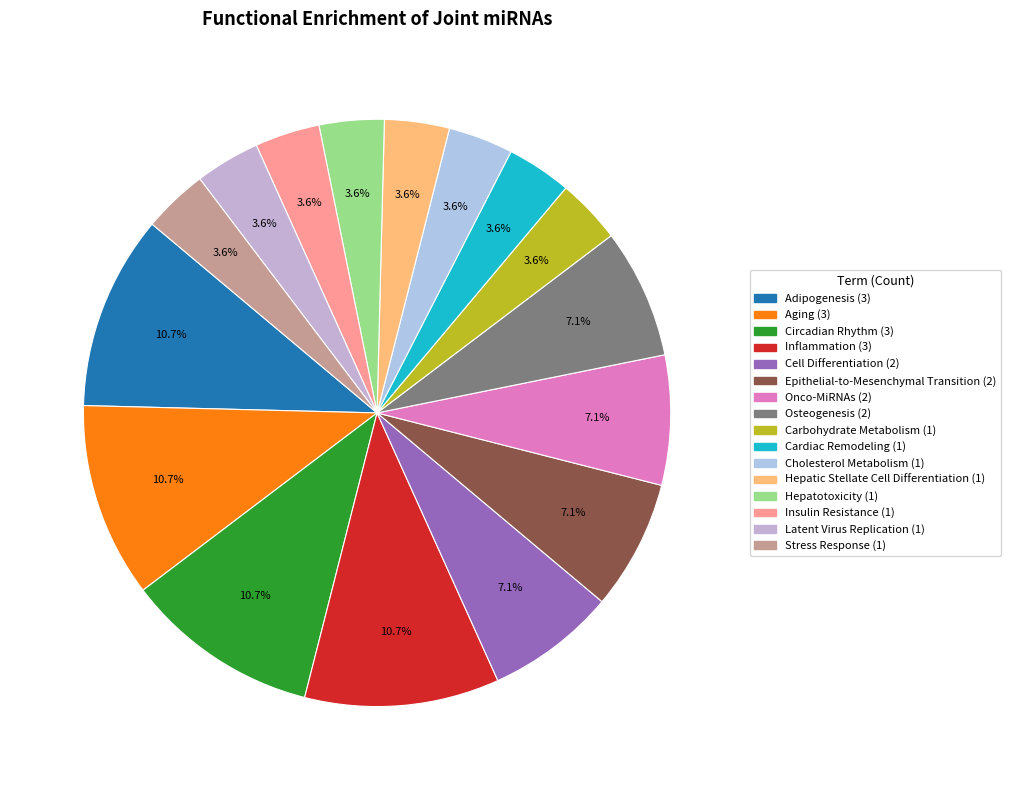

What percentage do Cell Differentiation and Adipogenesis together represent?

17.9%